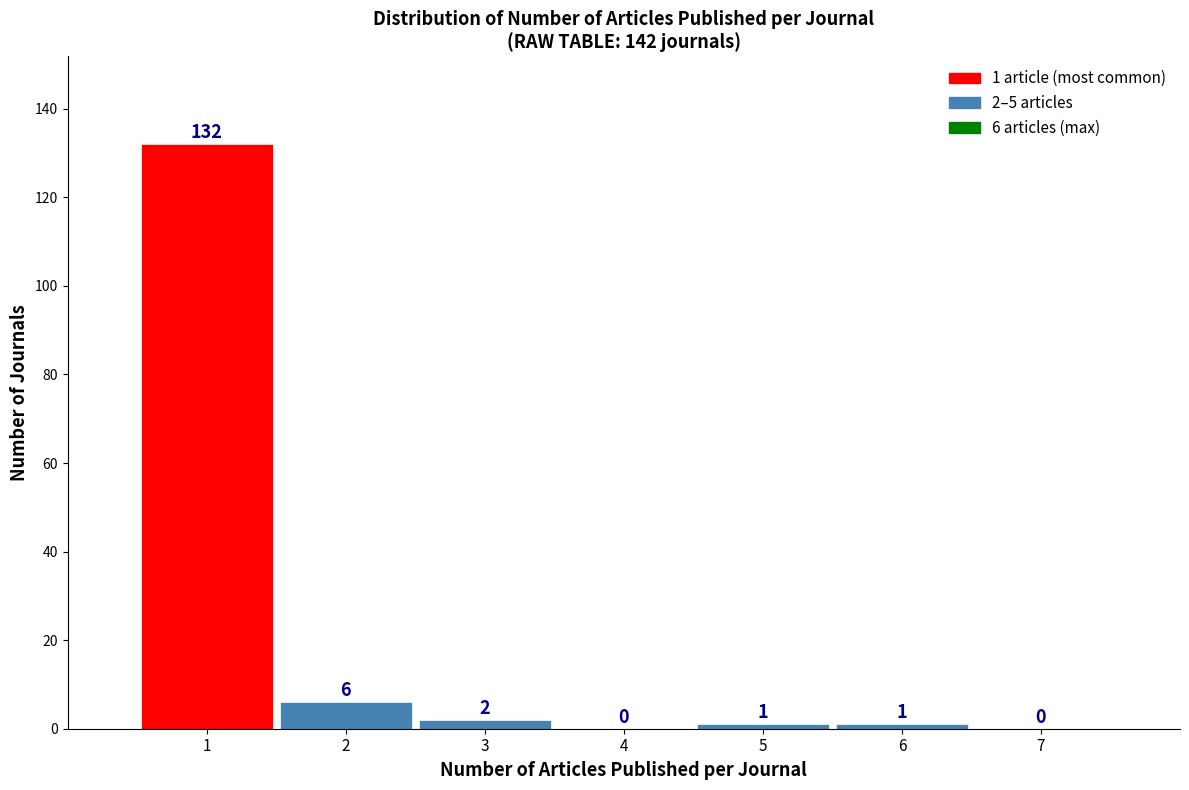

Which range on the x-axis has the tallest bar?

0.5 to 1.5